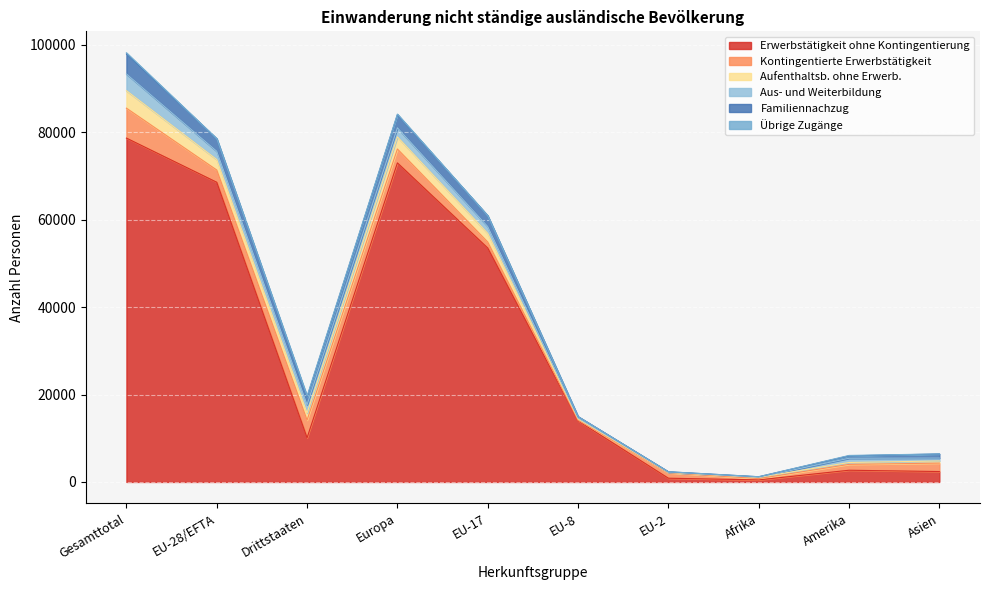

What is the label of the 5th point from the right?

EU-8